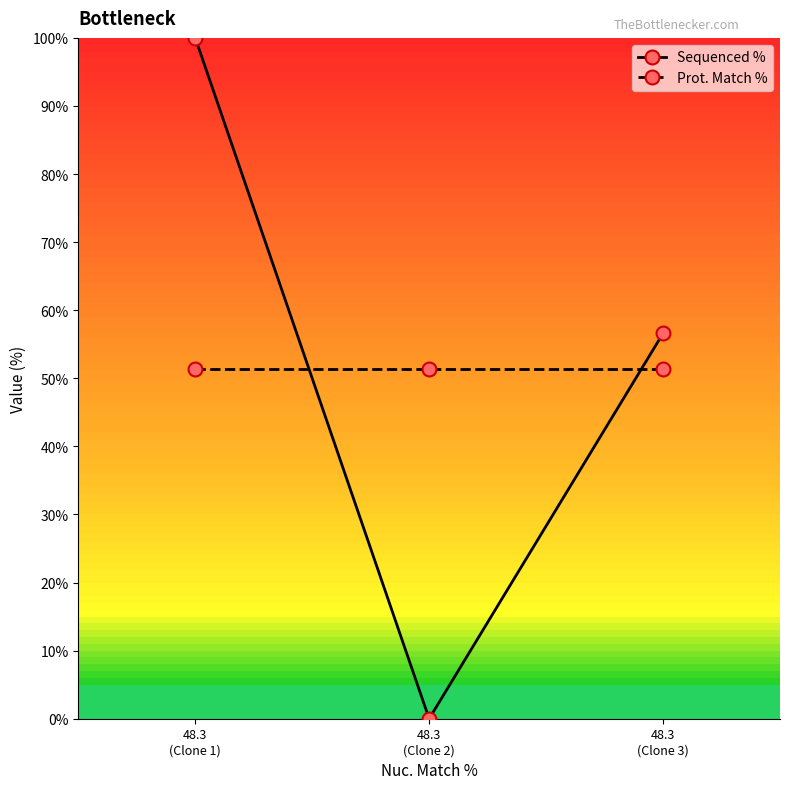

Which series has the largest range (max minus min)?

Sequenced %